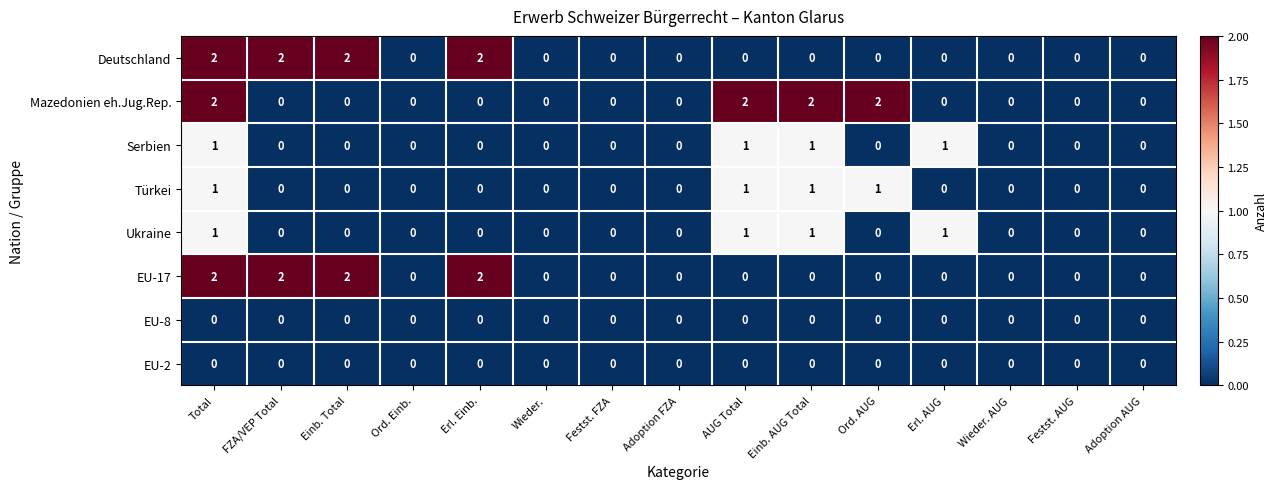

What is the total value across all series at AUG Total?

5